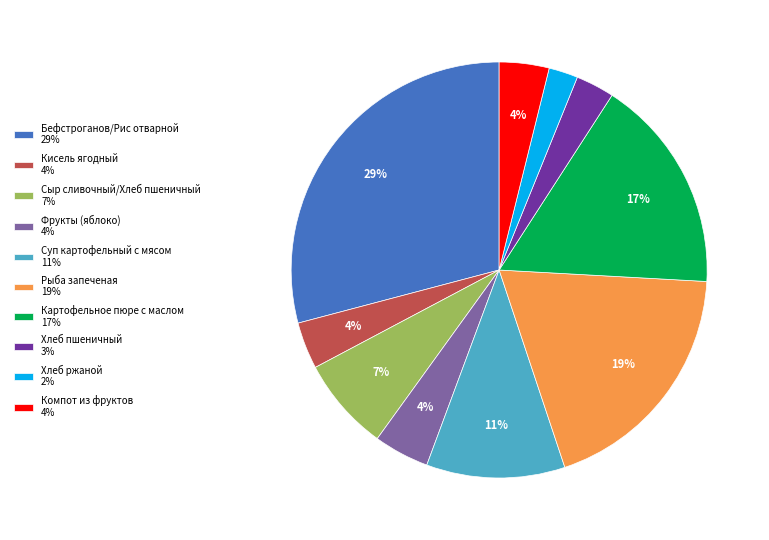

To the nearest percent, what is the combined percentage of Рыба запеченая and Бефстроганов/Рис отварной?

48%